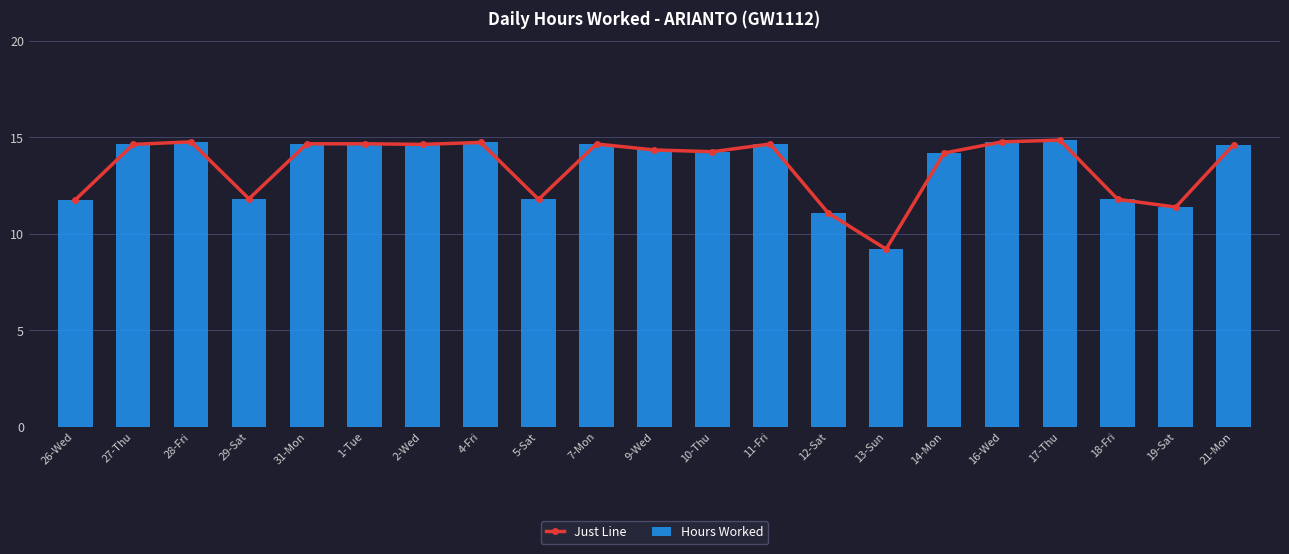

What is the approximate value of Hours Worked at 12-Sat?

11.1